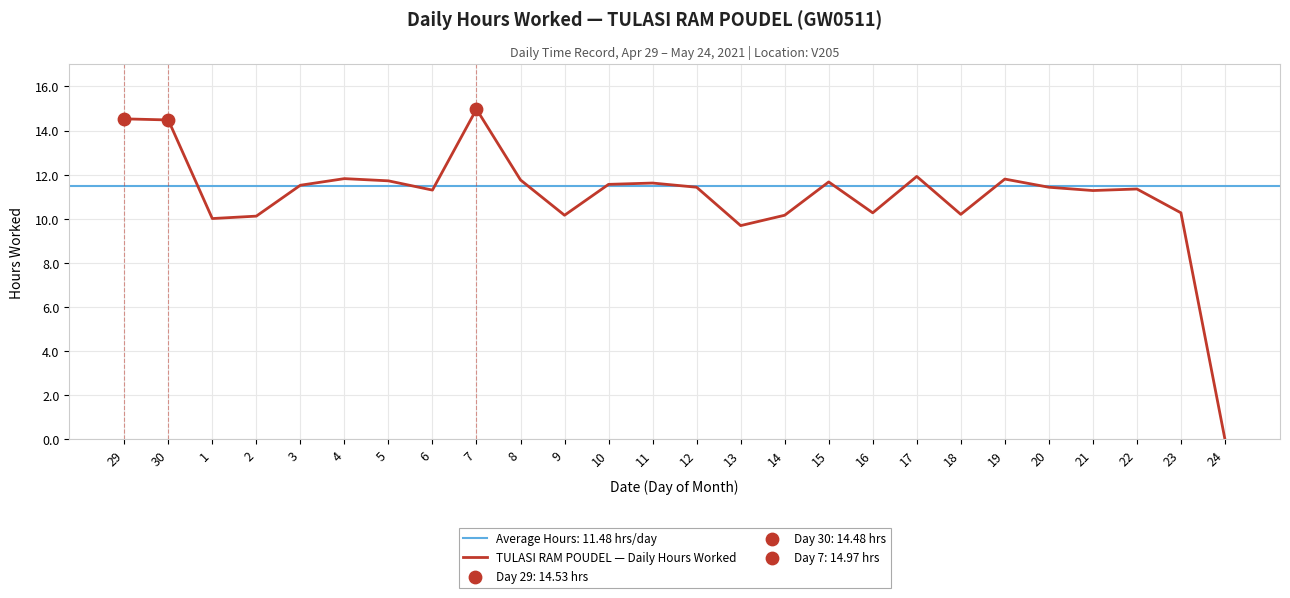

Approximately how many times larger is the value at 23 compared to 20?

0.9